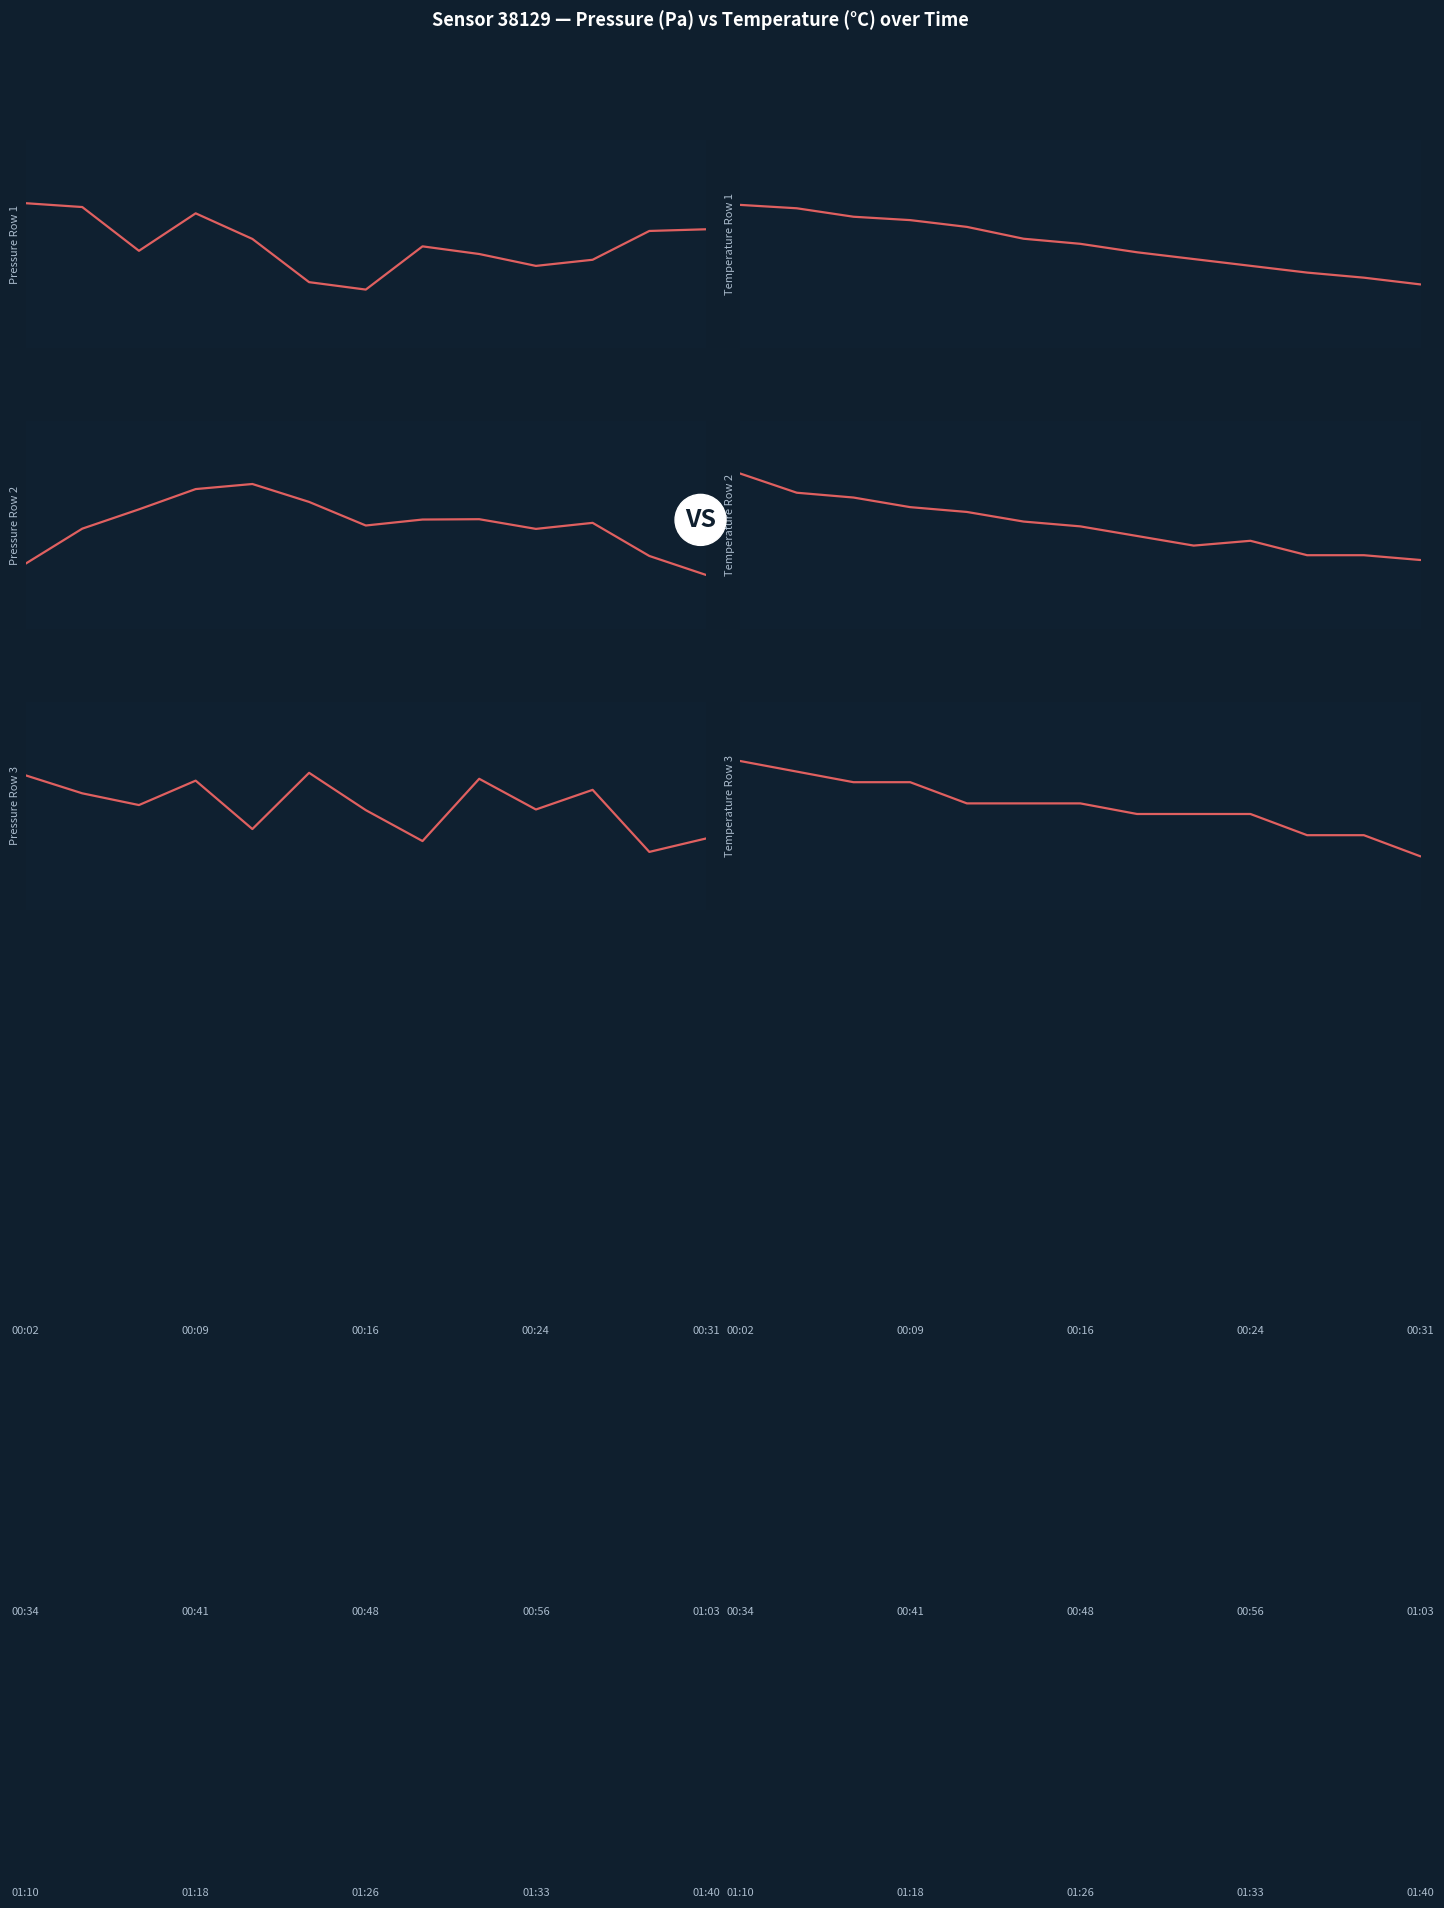

At how many categories does at least one series exceed 0?

9